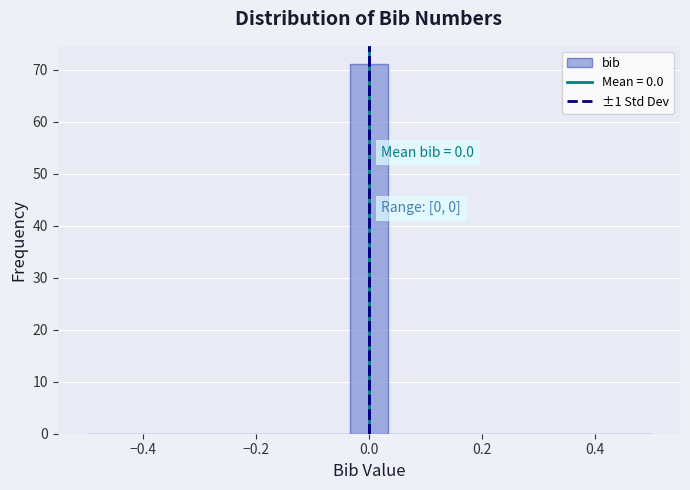

Around what value on the x-axis is the tallest bar? Give the approximate position of its centre, as read against the axis.

0.00